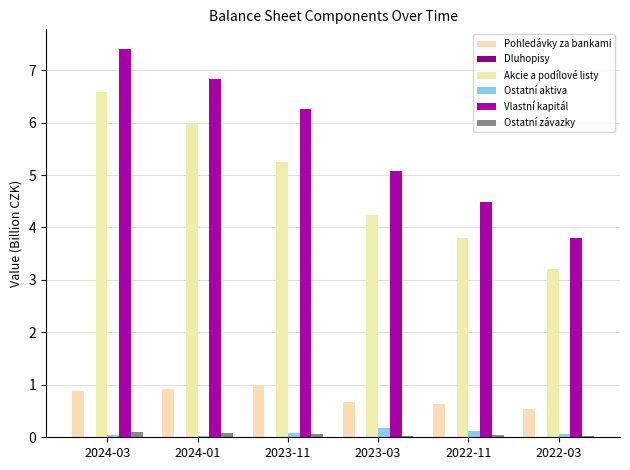

At 2023-11, list the series in order from smallest to largest.

Dluhopisy, Ostatní závazky, Ostatní aktiva, Pohledávky za bankami, Akcie a podílové listy, Vlastní kapitál